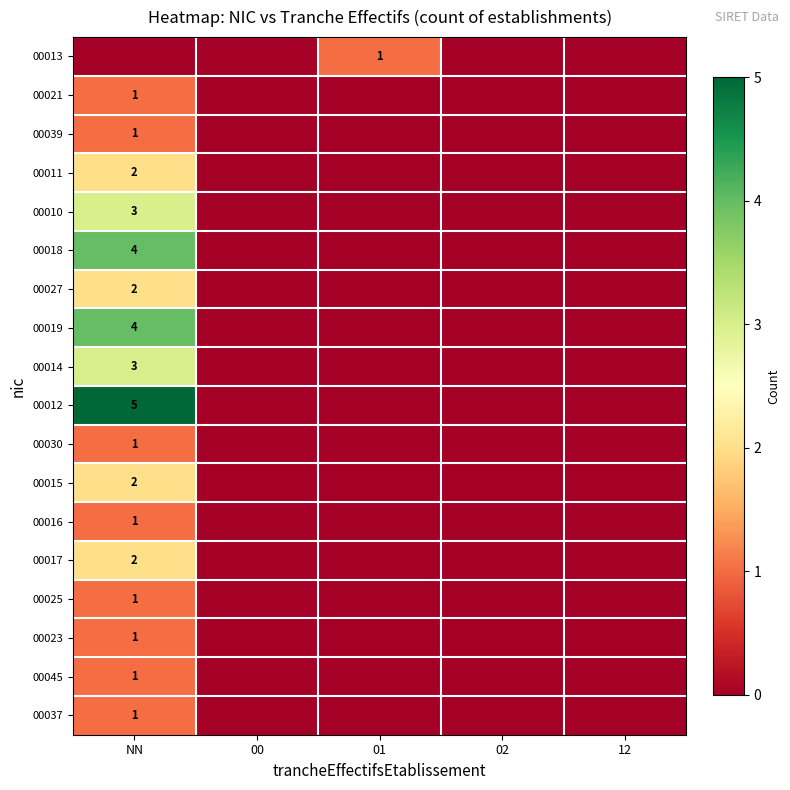

How many data points does each series have?

5